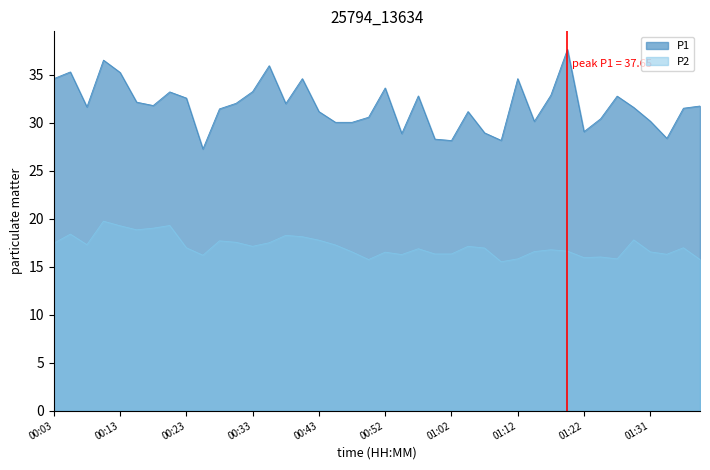

True or false: P2 and P1 cross at least once.

False